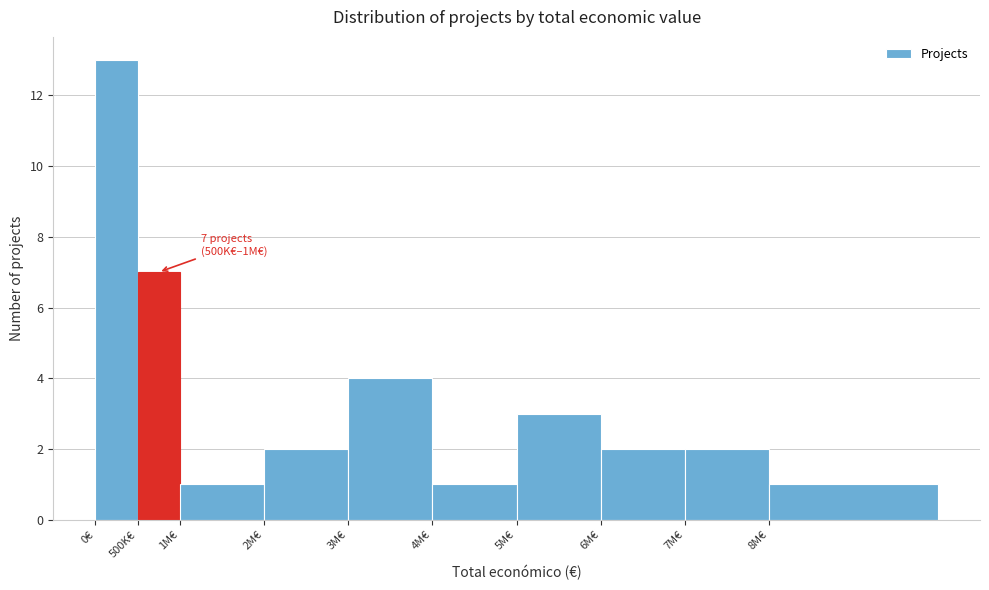

Reading left to right, extract all data points from this chart.

13	7	1	2	4	1	3	2	2	1